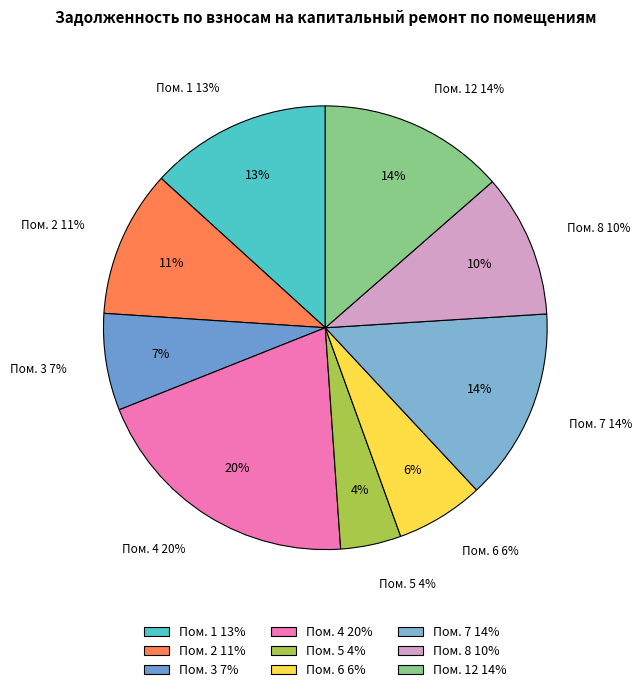

To the nearest percent, what is the difference between the largest and smallest slice percentages?

16%